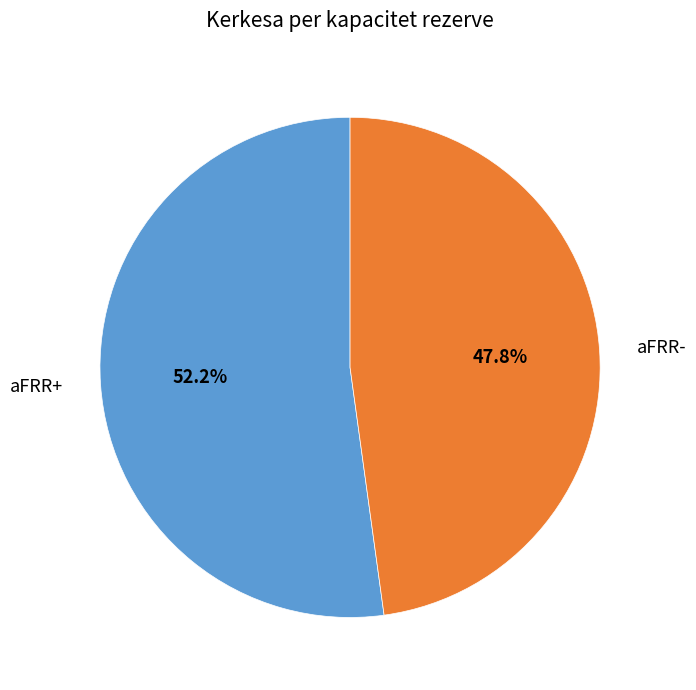

Is there a majority slice in this chart?

Yes